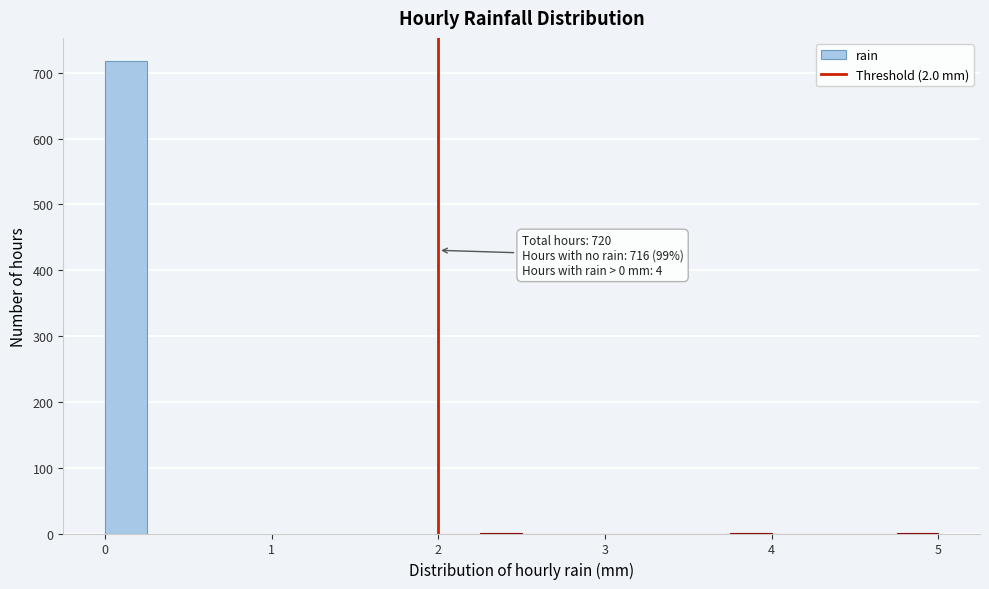

Read against the x-axis, roughly where is the centre of the tallest bar?

0.1